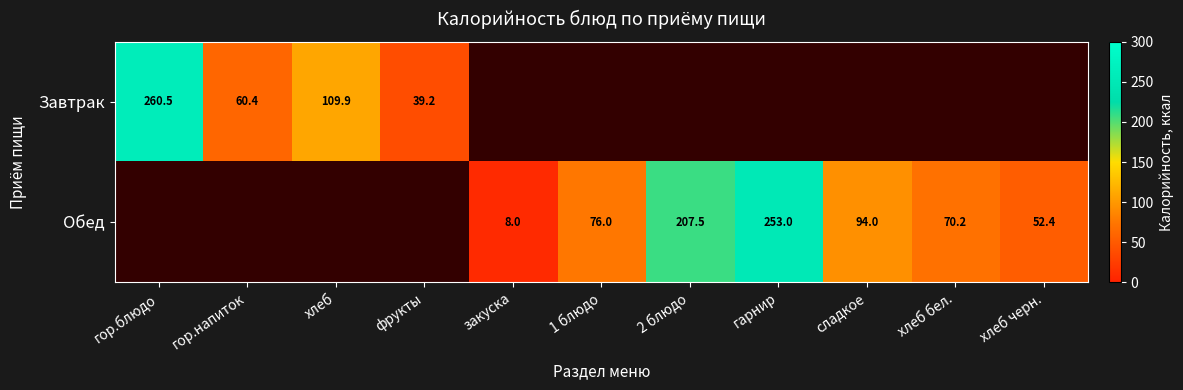

True or false: Обед has a value of 52.4 at хлеб черн..

True